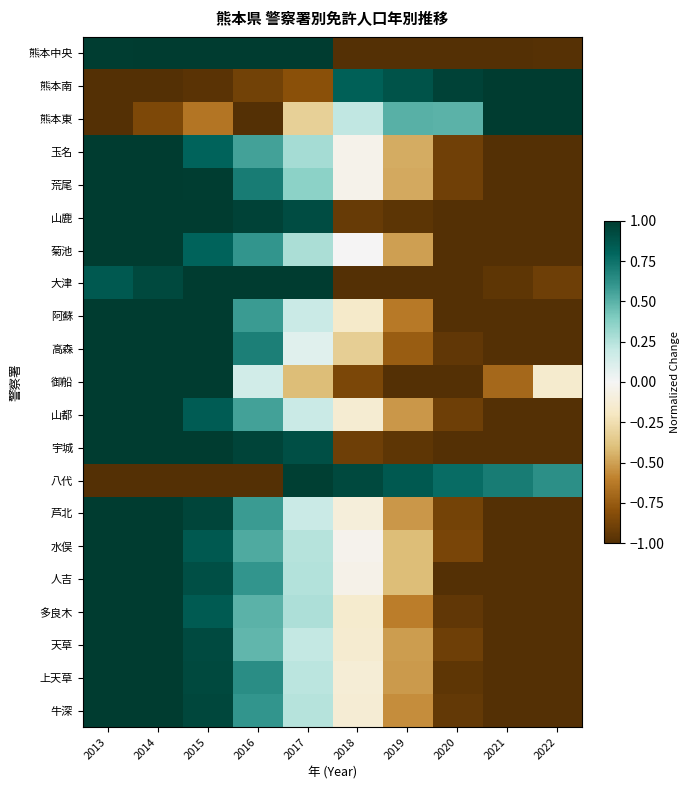

How many distinct data groups are displayed?

21